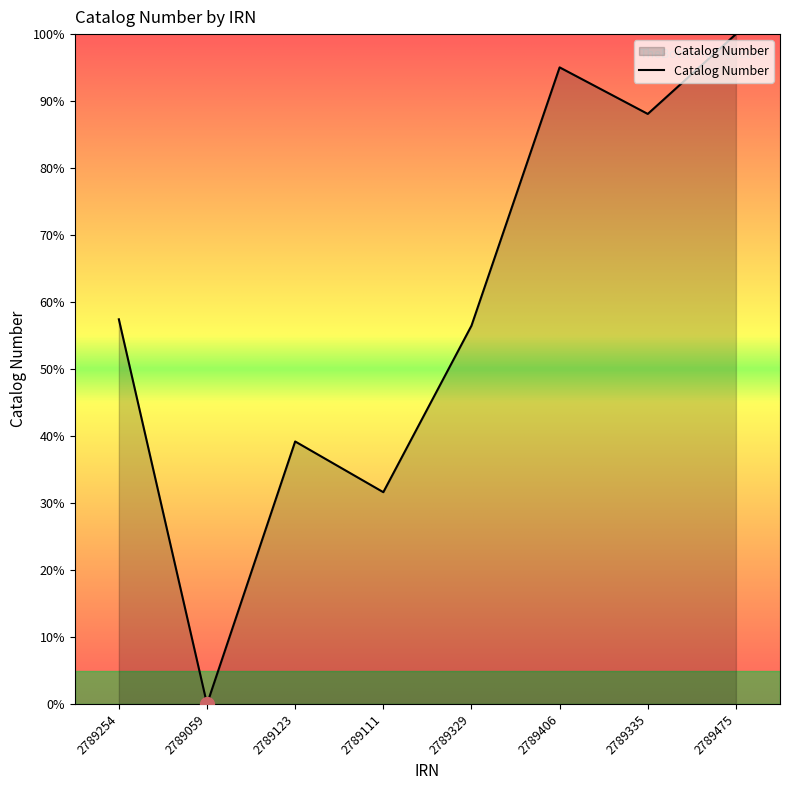

List the labels in order of value, smallest first.

2789059, 2789111, 2789123, 2789329, 2789254, 2789335, 2789406, 2789475